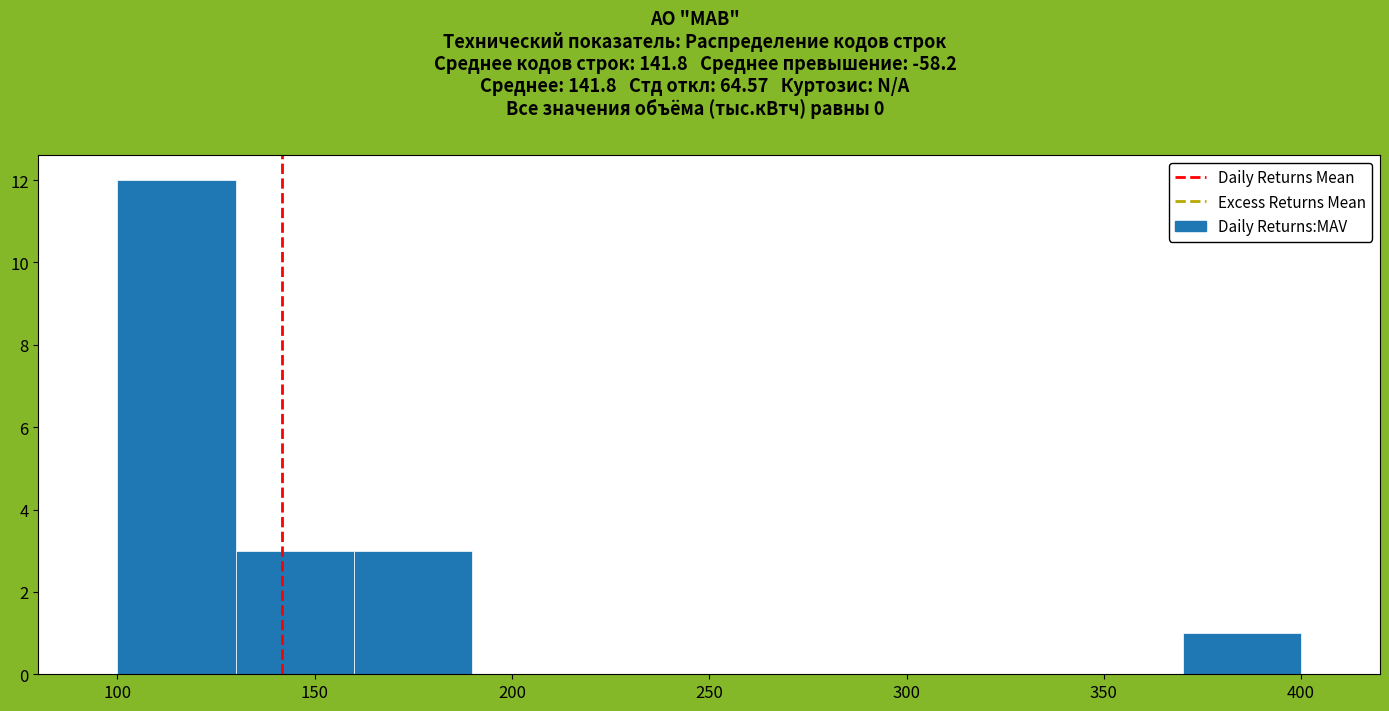

Reading left to right, list every bar in this chart as the range it spans on the x-axis followed by its height. The values are not printed on the chart, so give them approximately, as read against the axis.

100 to 130: 12
130 to 160: 3
160 to 190: 3
190 to 220: 0
220 to 250: 0
250 to 280: 0
280 to 310: 0
310 to 340: 0
340 to 370: 0
370 to 400: 1